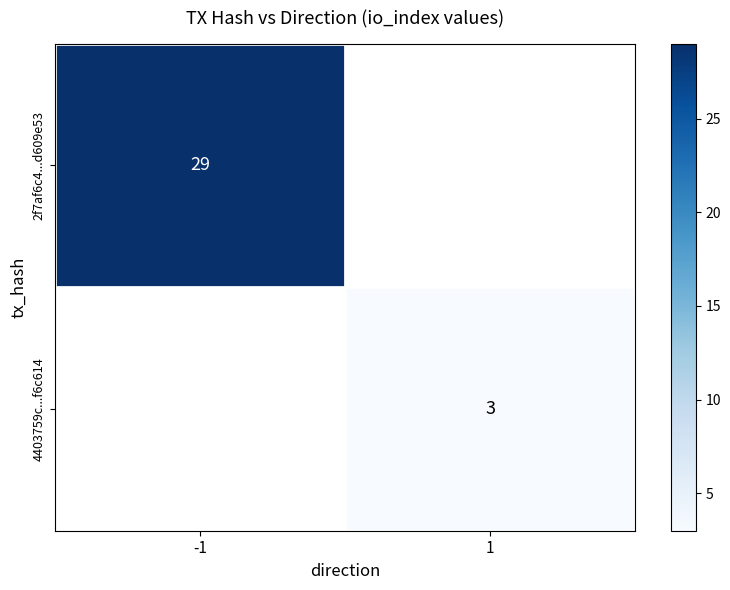

True or false: 4403759c...f6c614 has a value of 5.4 at 1.

False